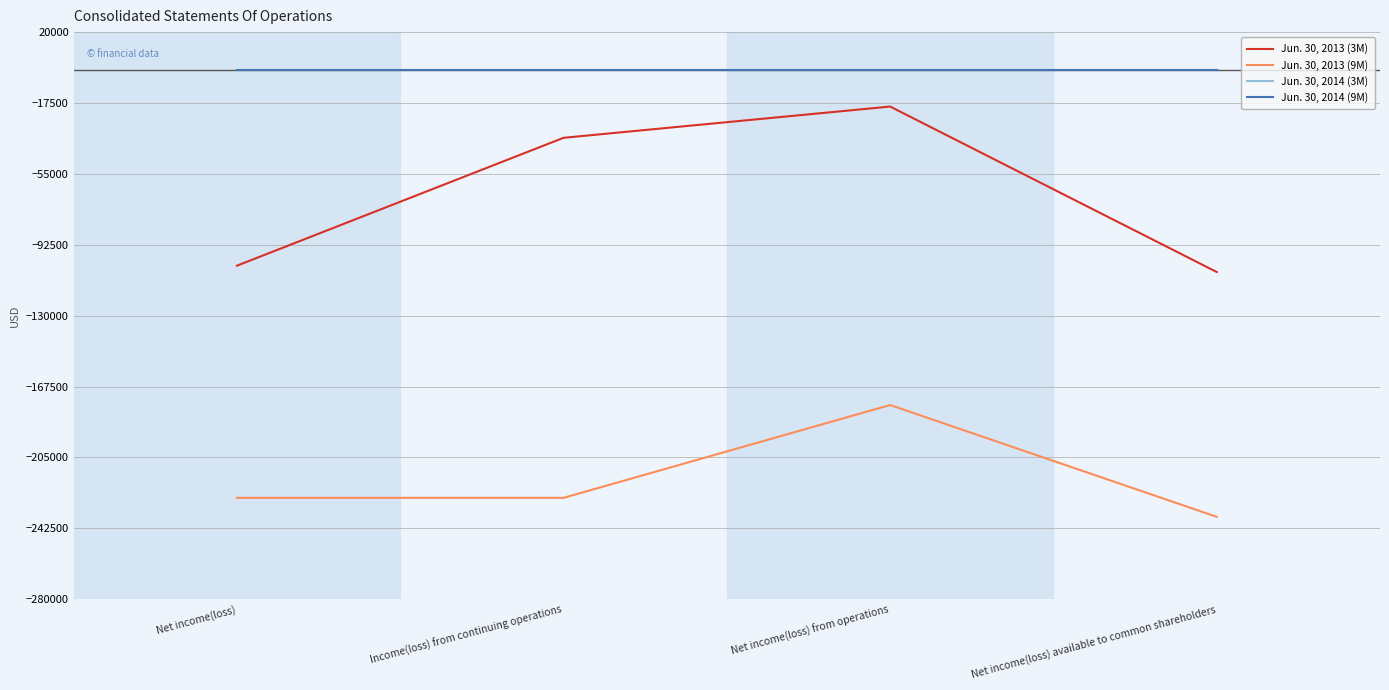

How many Jun. 30, 2013 (9M) values are between -226352 and -177259?

3